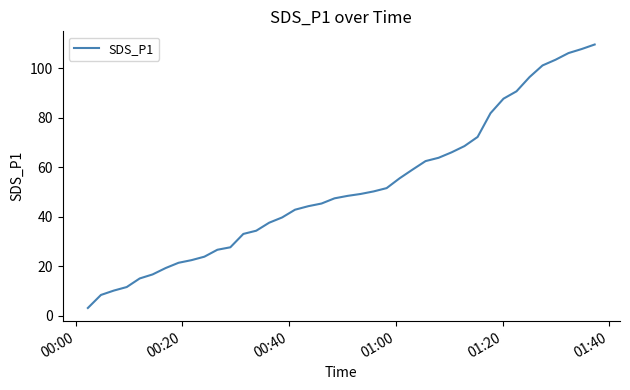

What is the maximum value shown in the chart?

109.6